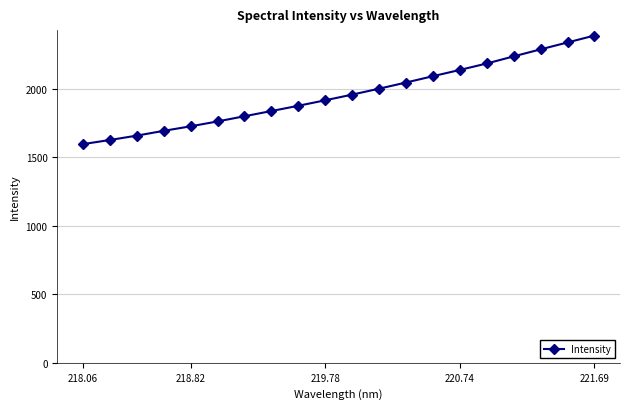

What is the difference between the second highest and minimum values?

741.6